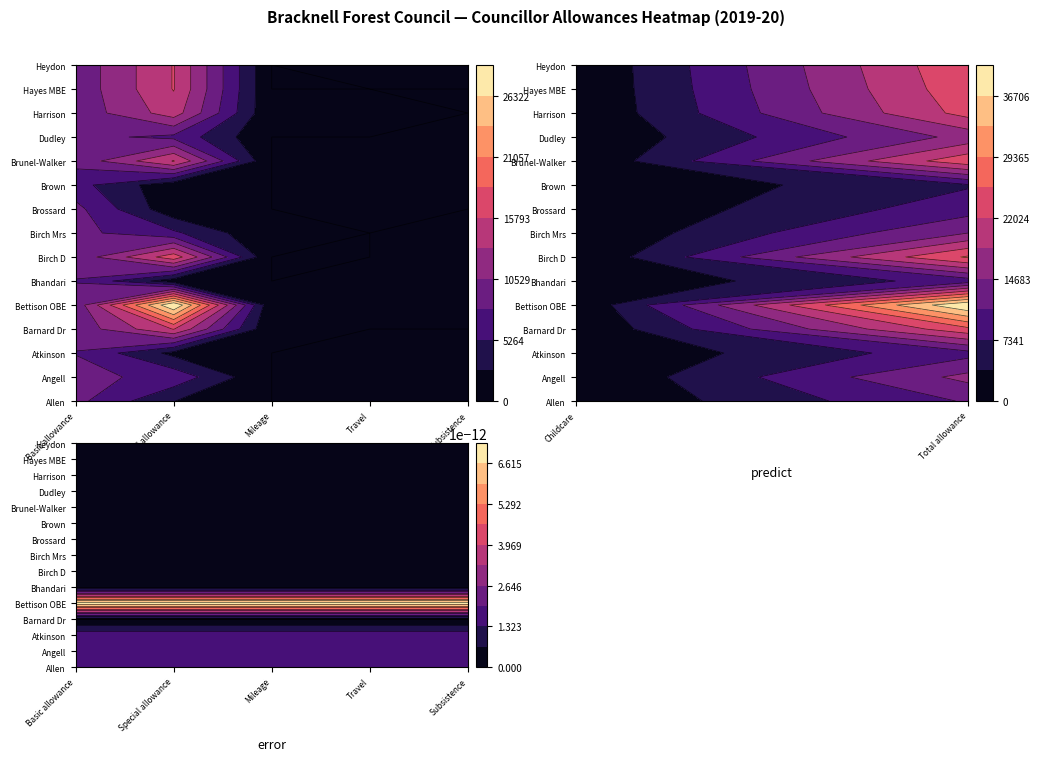

List the series in order of their peak value, highest first.

Bettison OBE, Birch D, Heydon, Barnard Dr, Brunel-Walker, Hayes MBE, Harrison, Dudley, Angell, Birch Mrs, Allen, Atkinson, Brossard, Bhandari, Brown